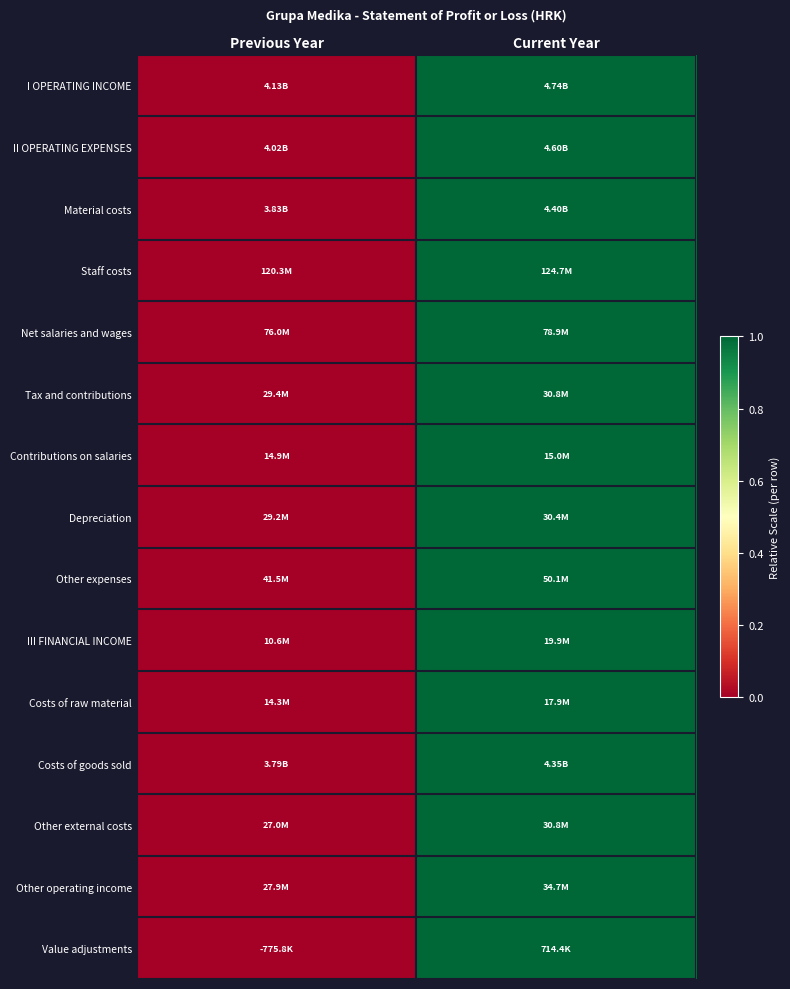

Reading left to right, extract all data points from this chart.

I OPERATING INCOME: Previous Year=0	Current Year=1
II OPERATING EXPENSES: Previous Year=0	Current Year=1
Material costs: Previous Year=0	Current Year=1
Staff costs: Previous Year=0	Current Year=1
Net salaries and wages: Previous Year=0	Current Year=1
Tax and contributions: Previous Year=0	Current Year=1
Contributions on salaries: Previous Year=0	Current Year=1
Depreciation: Previous Year=0	Current Year=1
Other expenses: Previous Year=0	Current Year=1
III FINANCIAL INCOME: Previous Year=0	Current Year=1
Costs of raw material: Previous Year=0	Current Year=1
Costs of goods sold: Previous Year=0	Current Year=1
Other external costs: Previous Year=0	Current Year=1
Other operating income: Previous Year=0	Current Year=1
Value adjustments: Previous Year=0	Current Year=1